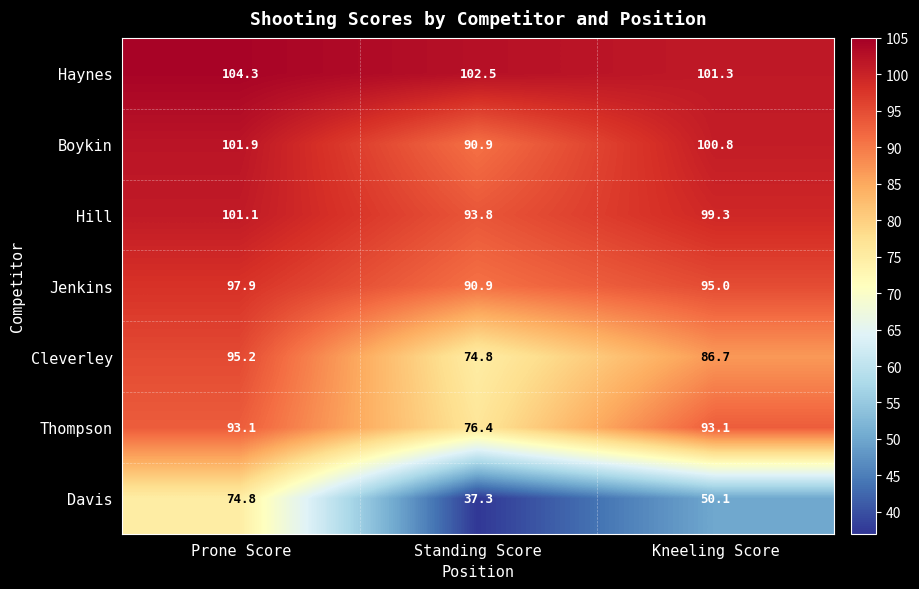

List the series in order of their peak value, highest first.

Haynes, Boykin, Hill, Jenkins, Cleverley, Thompson, Davis